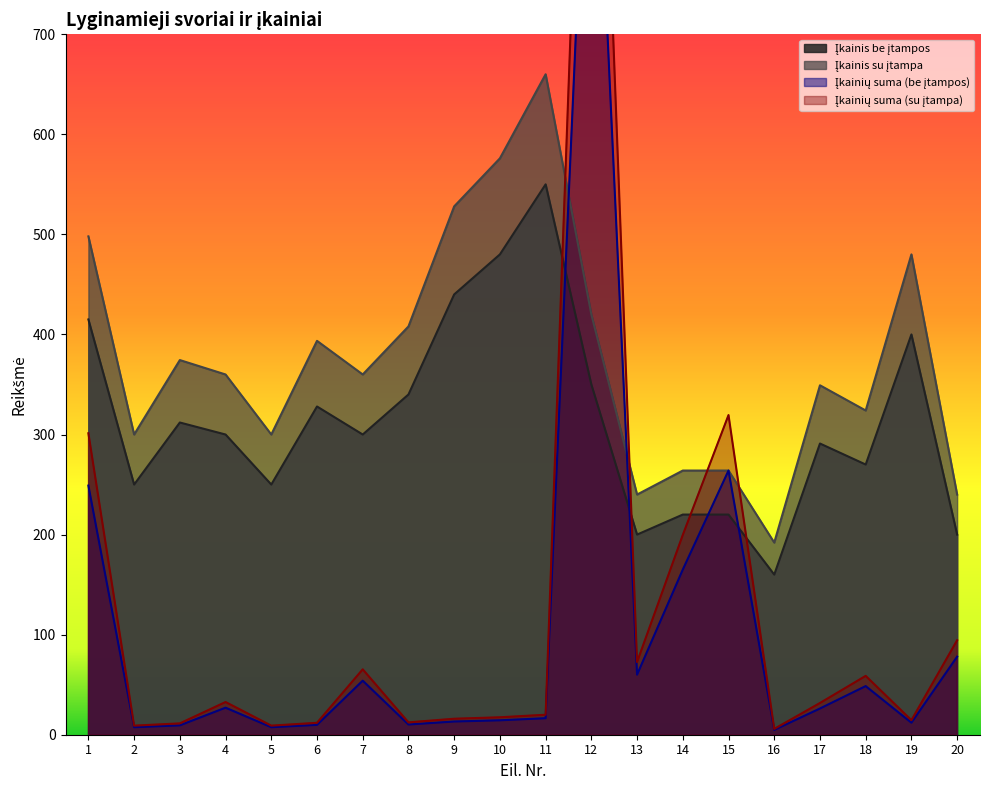

Where do Įkainių suma (su įtampa) and Įkainis be įtampos first cross each other?

11 and 12